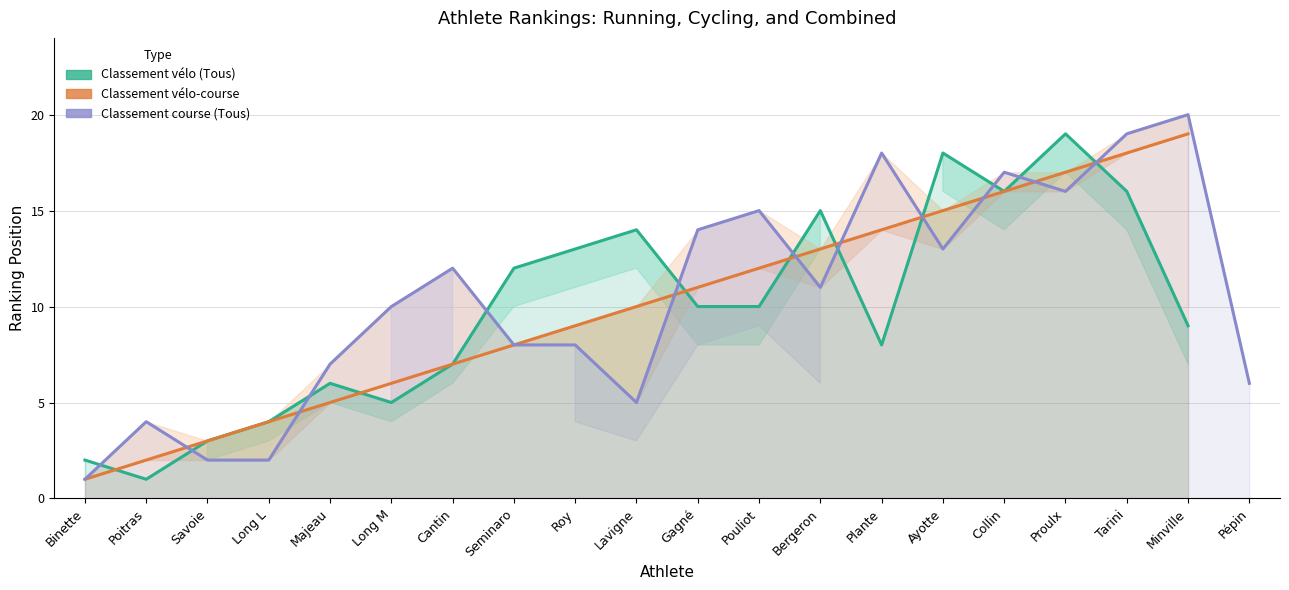

In Classement vélo (Tous), how many points are higher than both neighbors (excluding endpoints)?

5